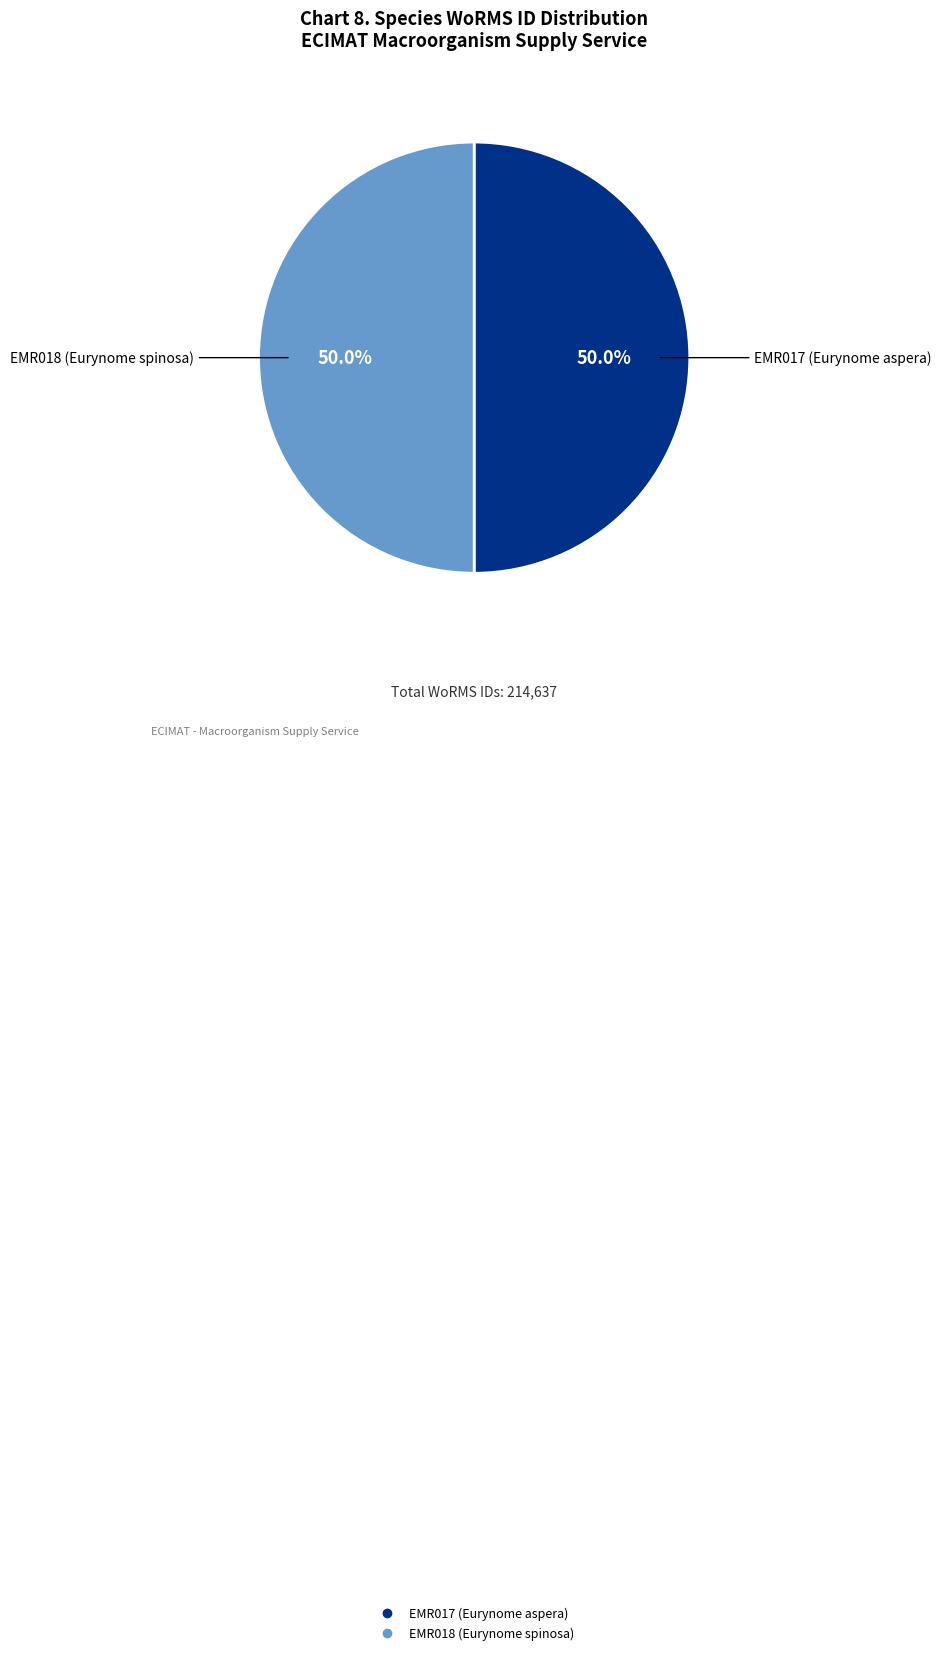

How many segments does this pie chart have?

2